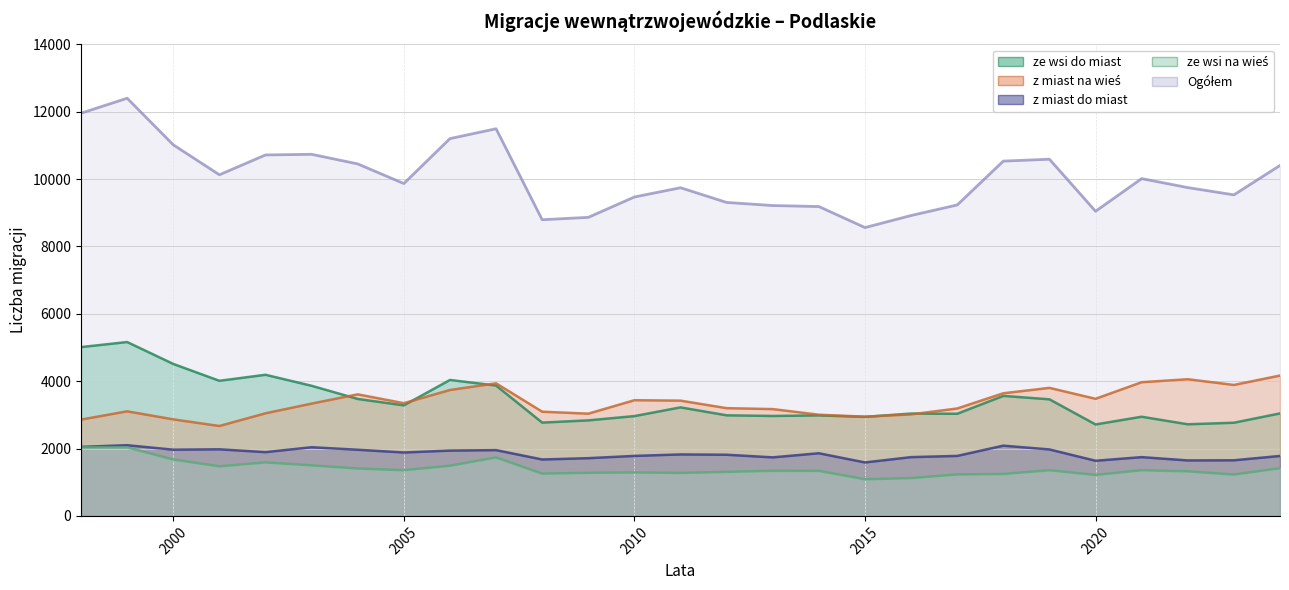

What is the difference between the z miast do miast values at 2017 and 2011?

44